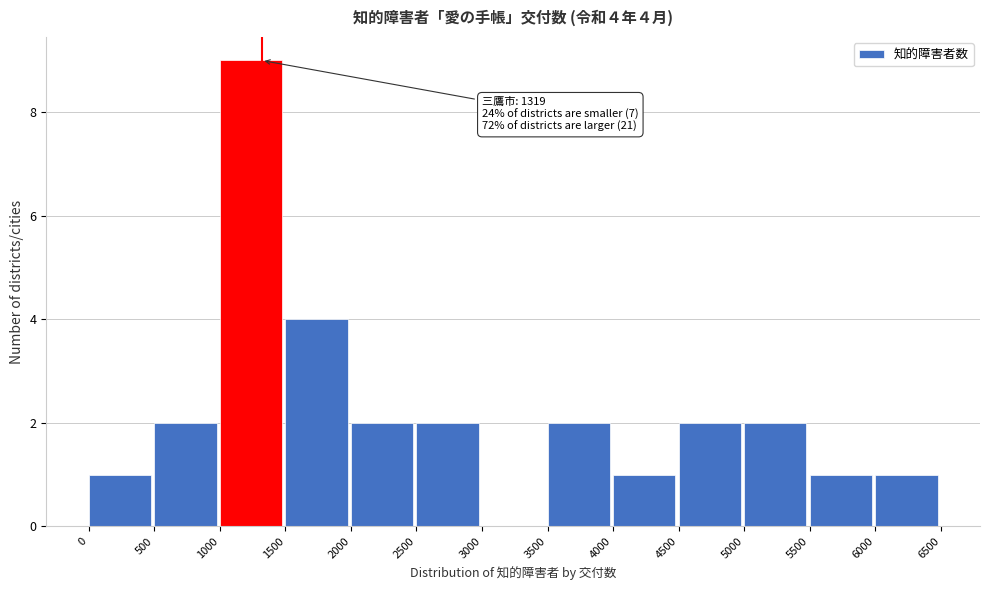

Over which range of the x-axis is the bar tallest?

1000 to 1500